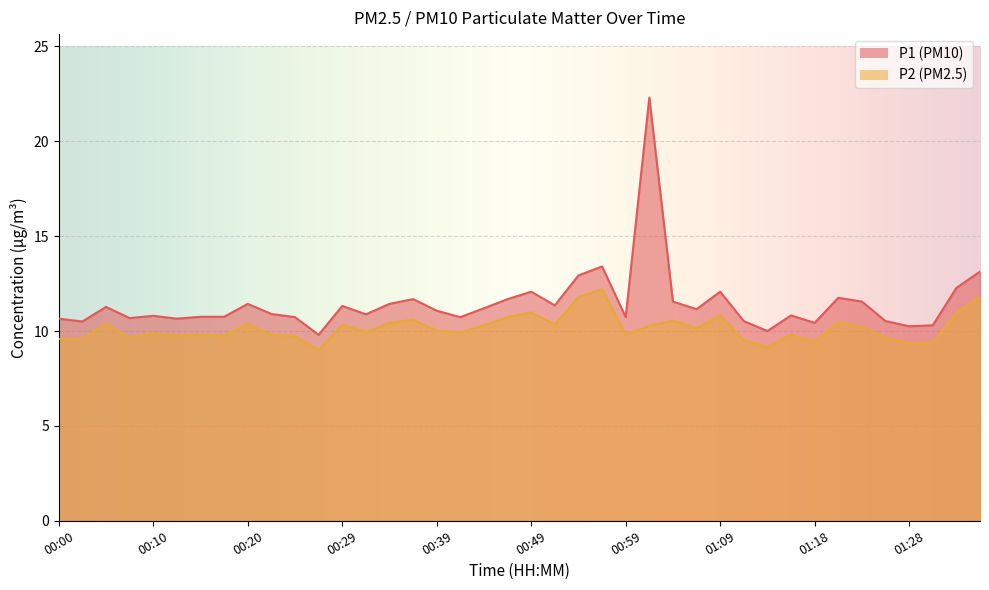

What is the value of the P1 point at the 35th from the left?

11.6